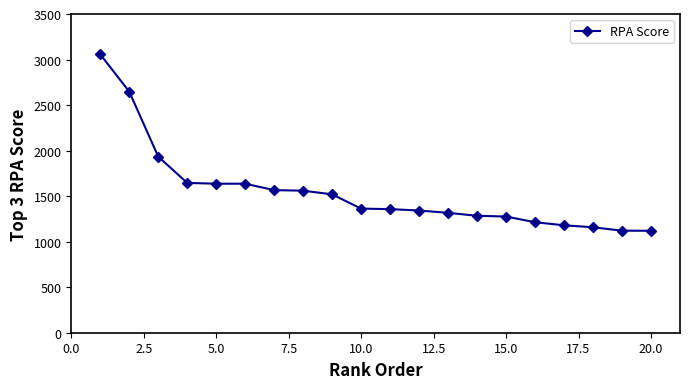

What is the average value?

1546.5